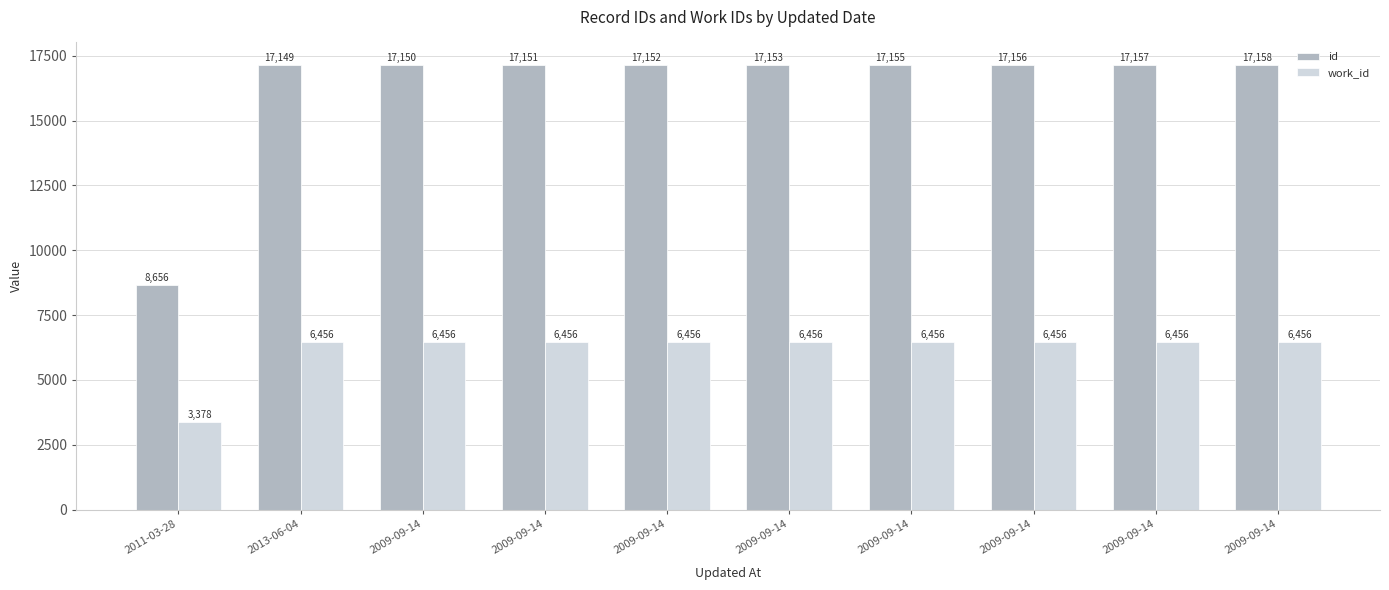

How many values in the id series are below 17153?

5